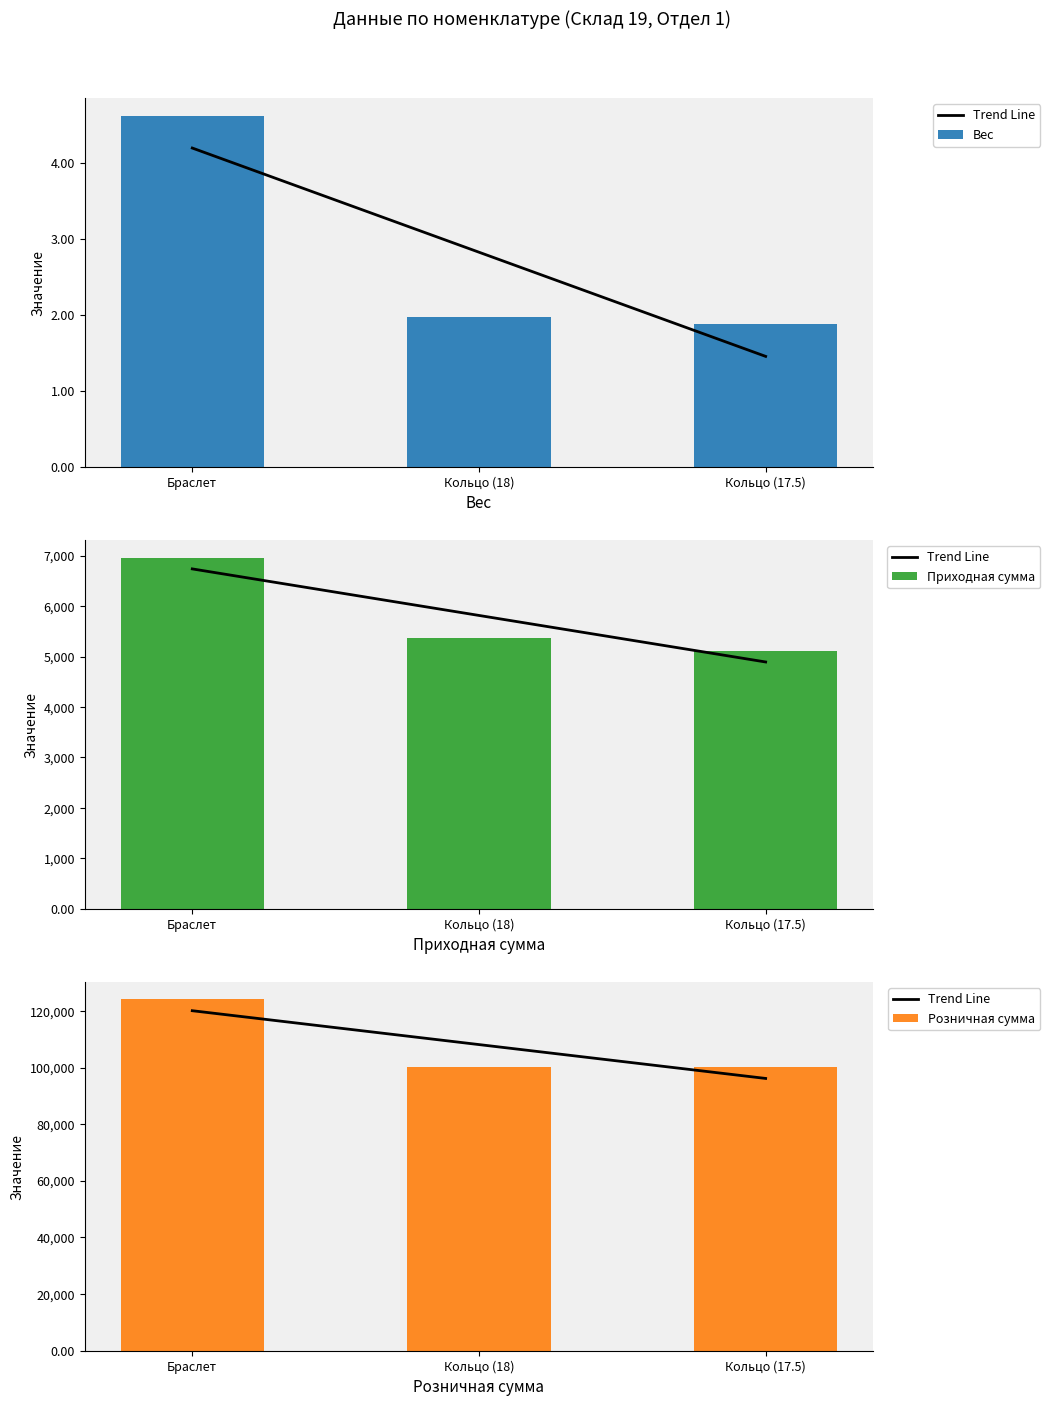

At how many categories does at least one series exceed 94040?

3